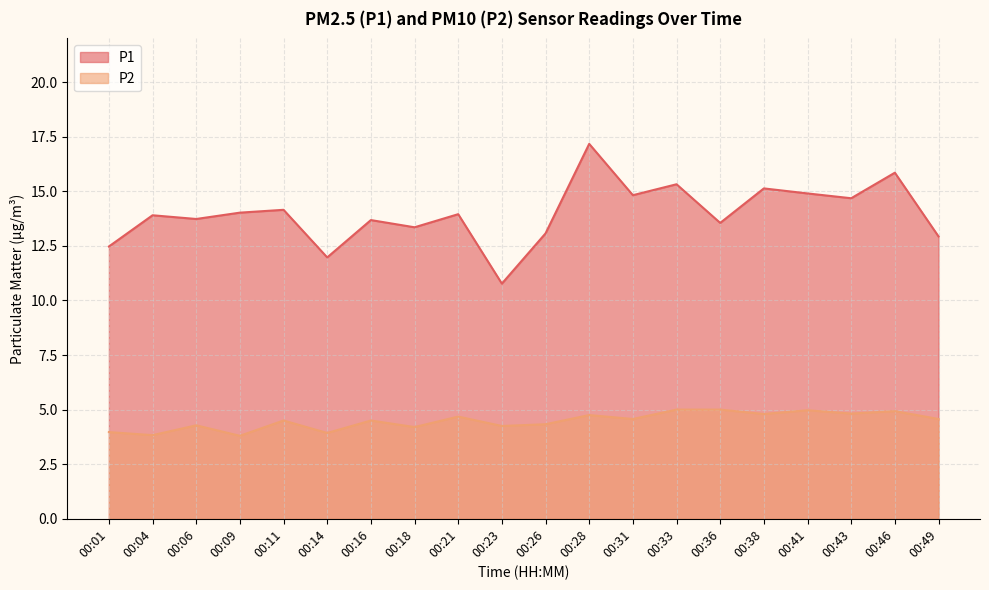

What is the average value of the P2 series?

4.5